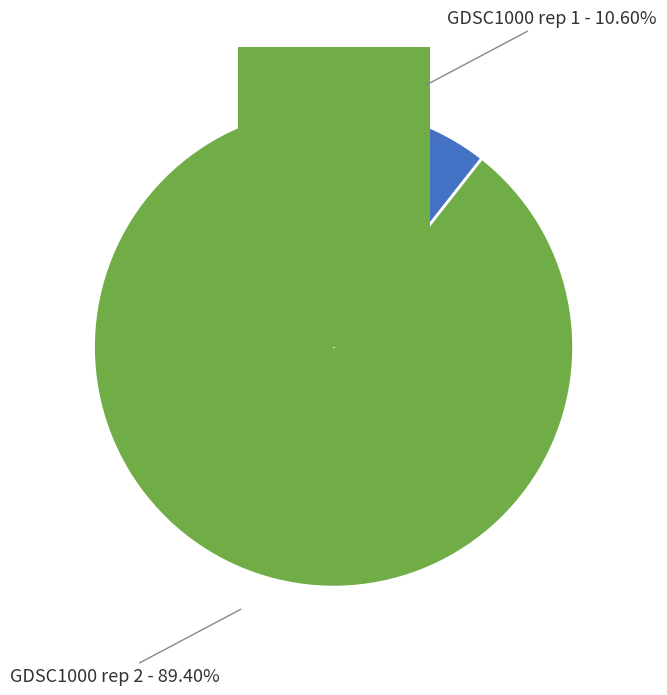

How many segments does this pie chart have?

2